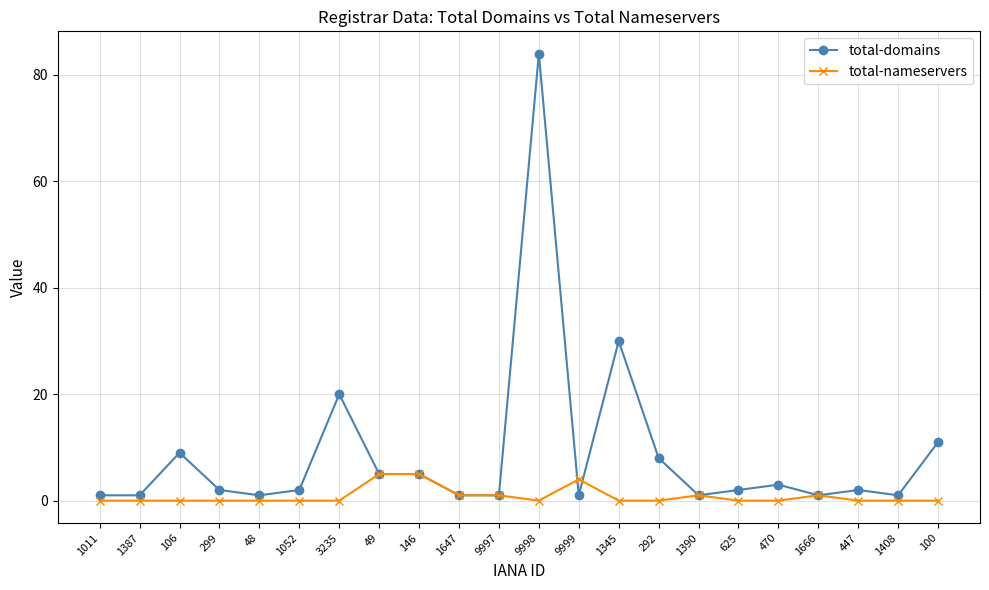

What is the maximum value shown in the chart?

84